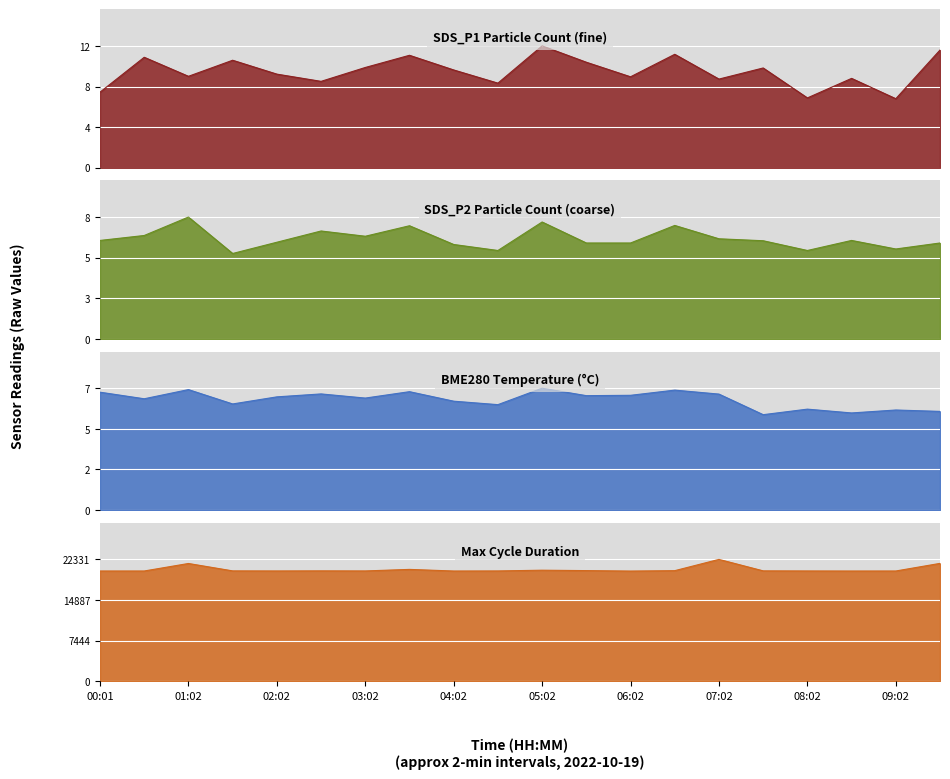

Reading left to right, list all the values displayed in this chart.

SDS_P1: 7.6	11.2	9.2	10.8	9.4	8.7	10.1	11.3	9.9	8.5	12.3	10.7	9.2	11.4	8.9	10.1	7.0	9.0	7.0	11.9
SDS_P2: 6.6	6.9	8.1	5.7	6.5	7.2	6.8	7.5	6.3	5.9	7.8	6.4	6.4	7.6	6.7	6.5	5.9	6.6	6.0	6.4
BME280_temperature: 6.8	6.4	7.0	6.1	6.5	6.7	6.5	6.8	6.3	6.1	7.0	6.6	6.6	6.9	6.7	5.5	5.8	5.6	5.8	5.7
Max_cycle: 20204.0	20205.0	21580.0	20225.0	20212.0	20230.0	20215.0	20498.0	20201.0	20215.0	20350.0	20277.0	20193.0	20265.0	22331.0	20229.0	20212.0	20200.0	20205.0	21600.0